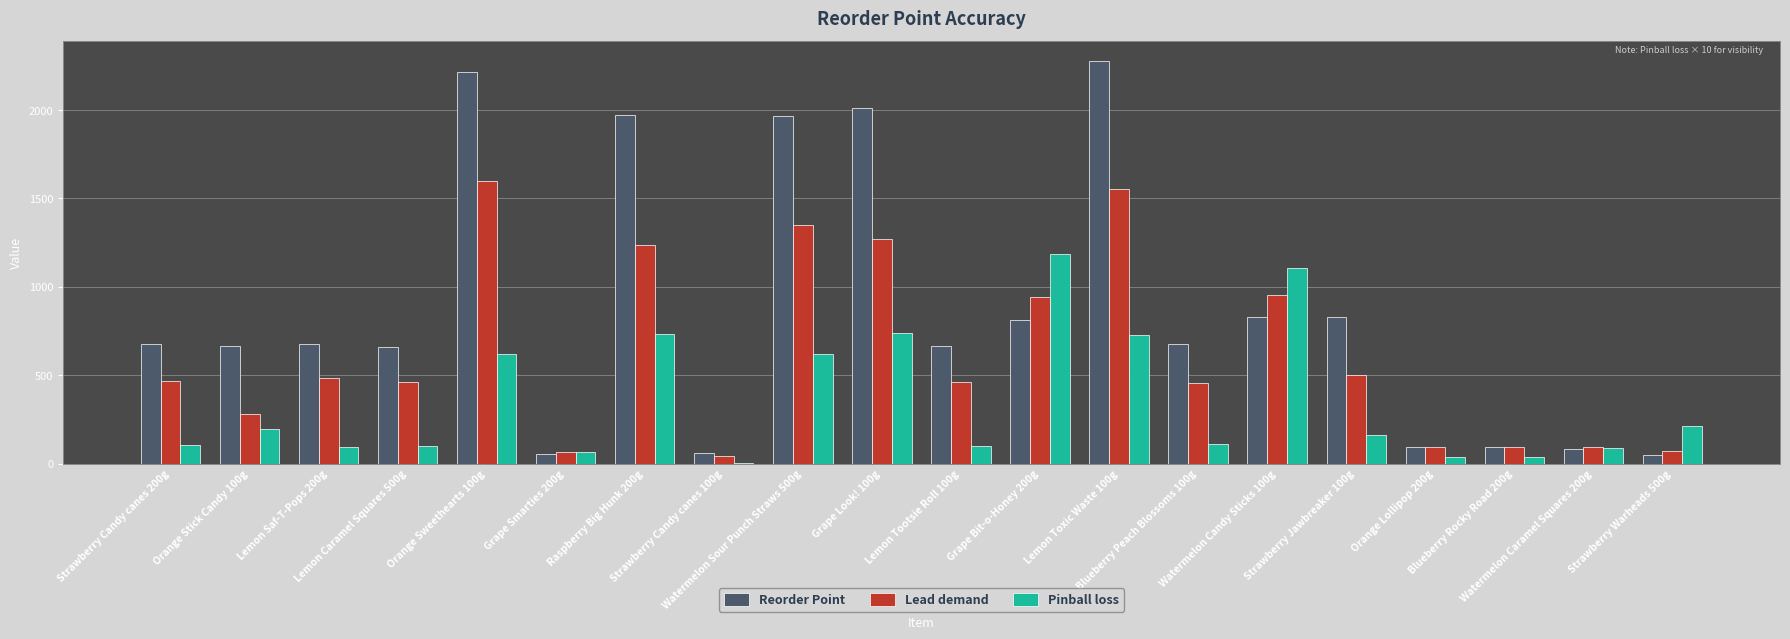

Which category has the highest value across all series?

Lemon Toxic Waste 100g